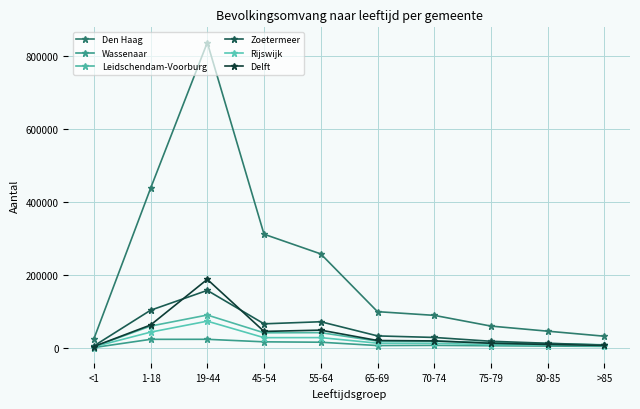

In Den Haag, how many points are higher than both neighbors (excluding endpoints)?

1